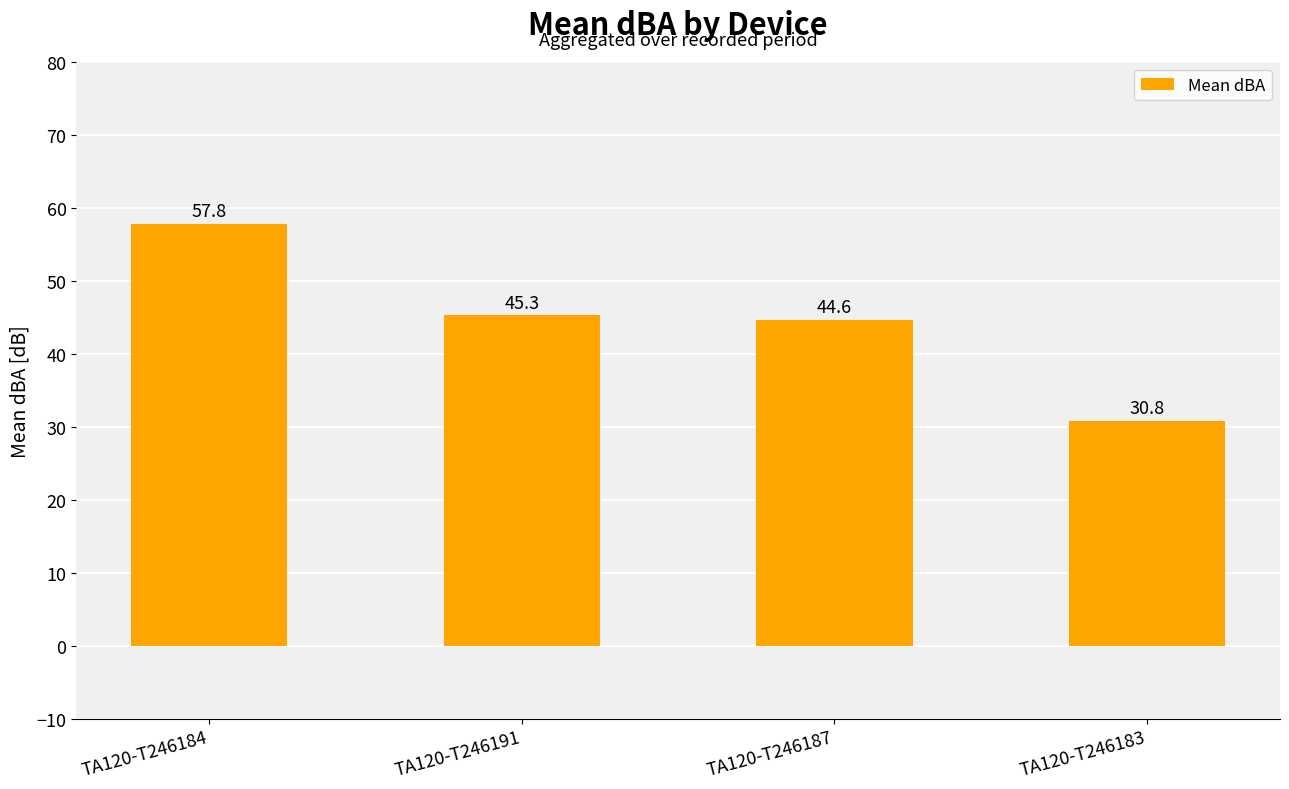

Rank the categories by value from highest to lowest.

TA120-T246184, TA120-T246191, TA120-T246187, TA120-T246183